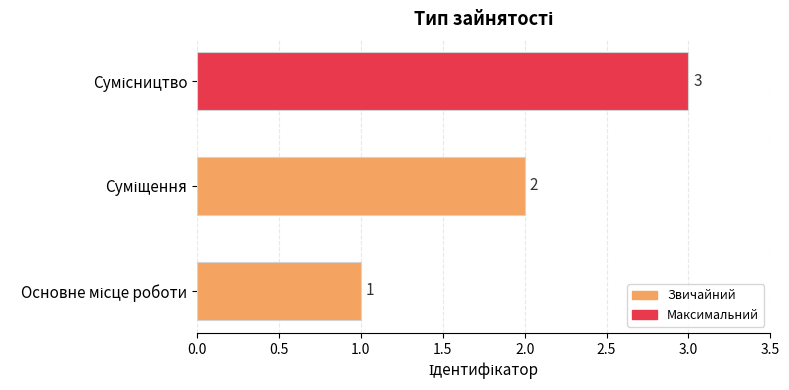

What is the maximum value shown in the chart?

3